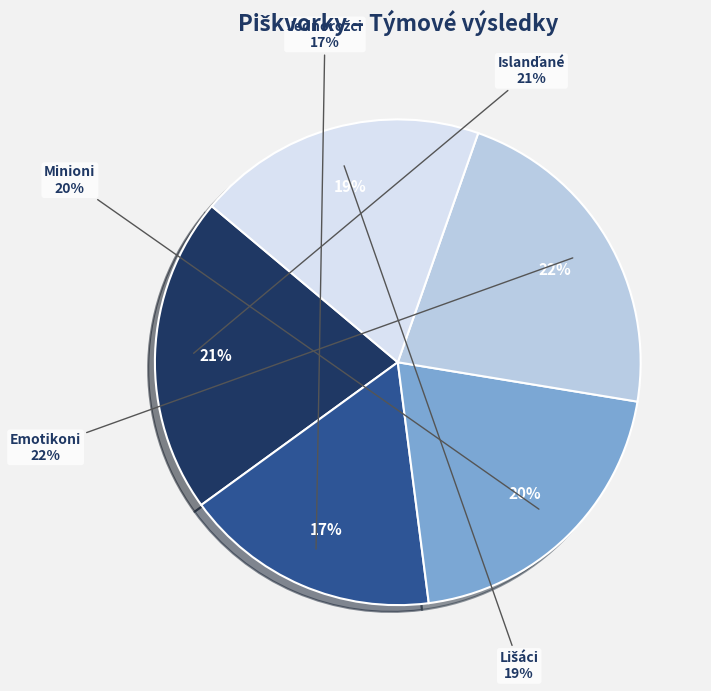

How many segments does this pie chart have?

5